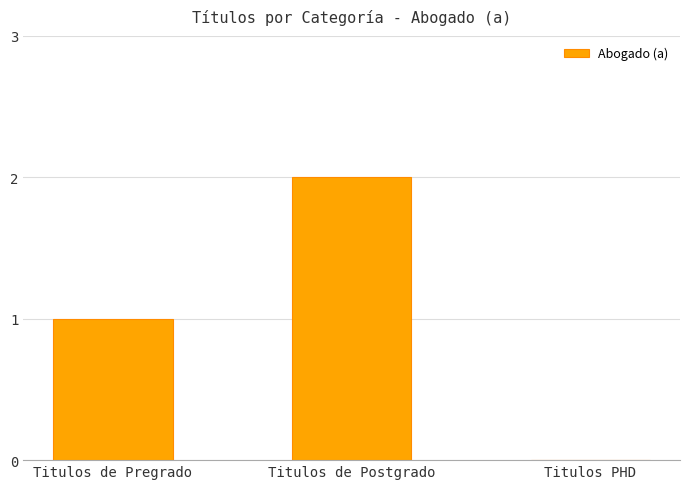

Reading right to left, list all the values displayed in this chart.

Titulos PHD=0	Titulos de Postgrado=2	Titulos de Pregrado=1